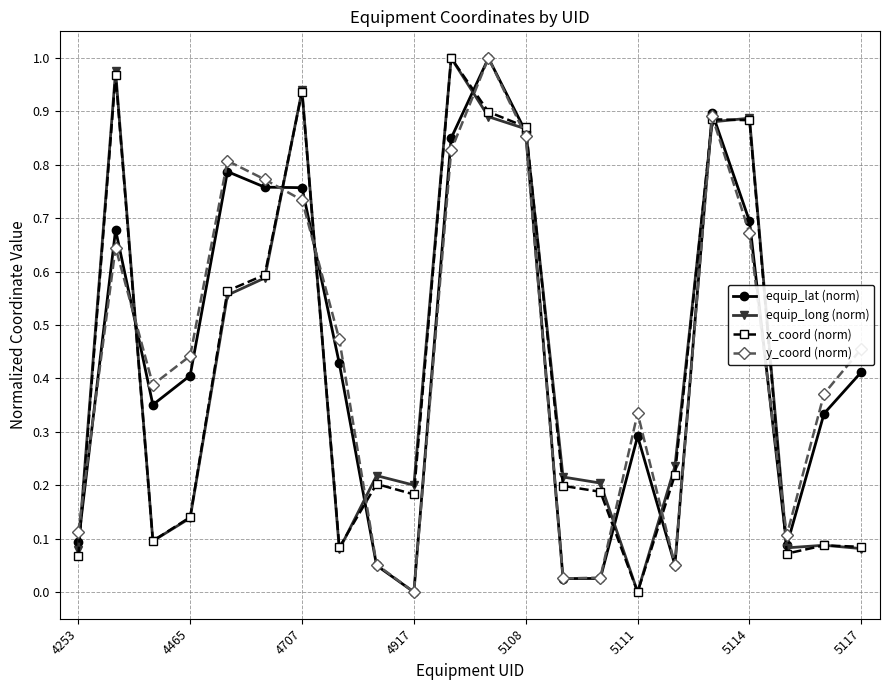

Does the chart have visible grid lines?

Yes